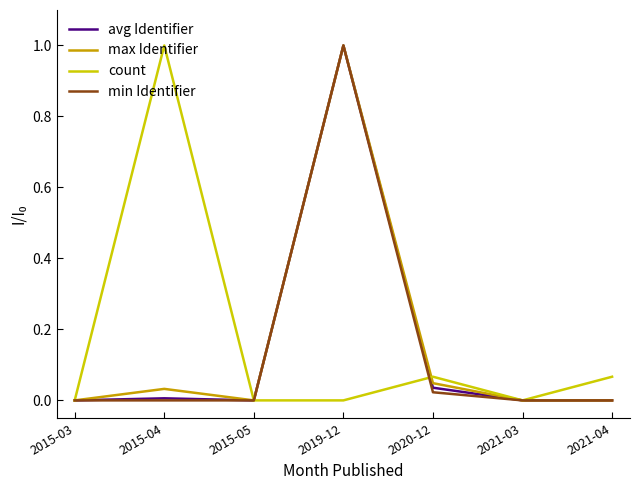

The value of max Identifier at 2020-12 is 0.0. True or false?

True